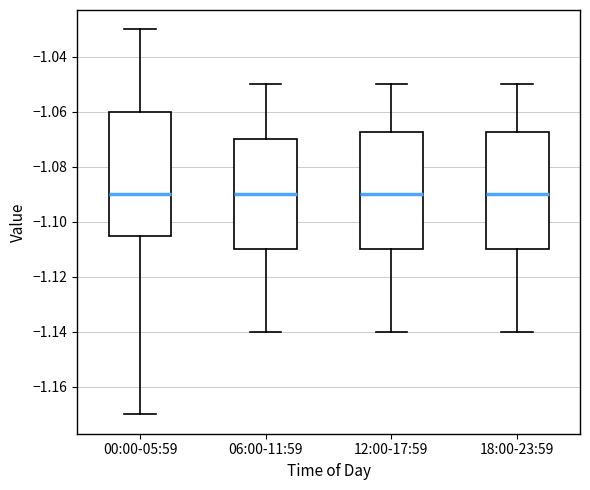

Which box is the tallest, from its lower edge to its upper edge?

00:00-05:59